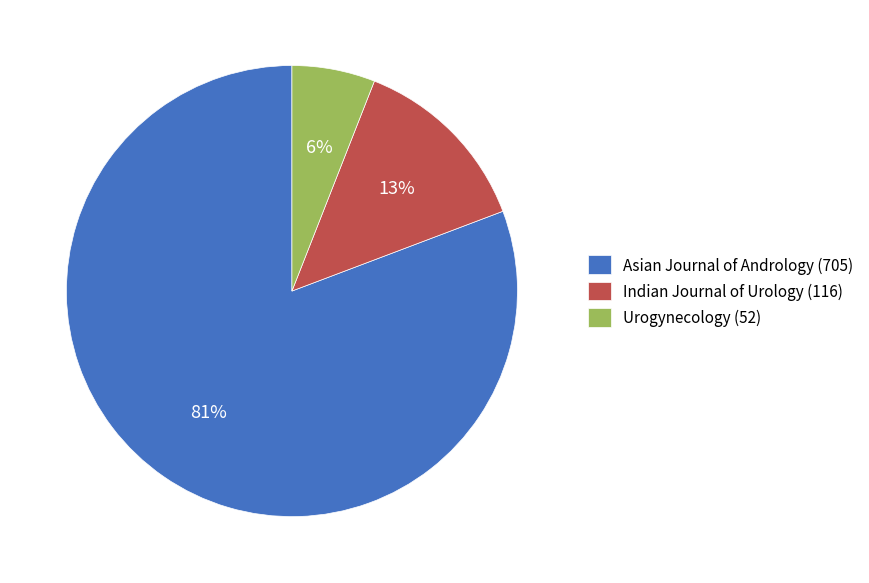

To the nearest percent, what is the combined percentage of Indian Journal of Urology and Urogynecology?

19%